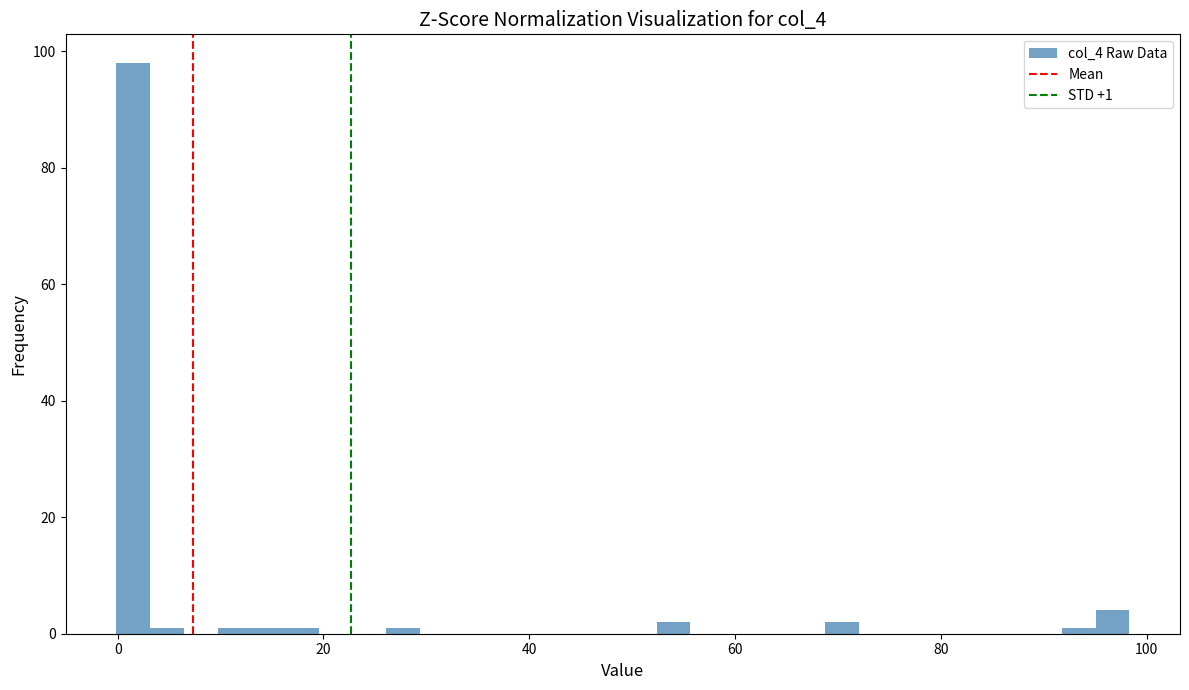

Read against the x-axis, roughly where is the centre of the tallest bar?

2